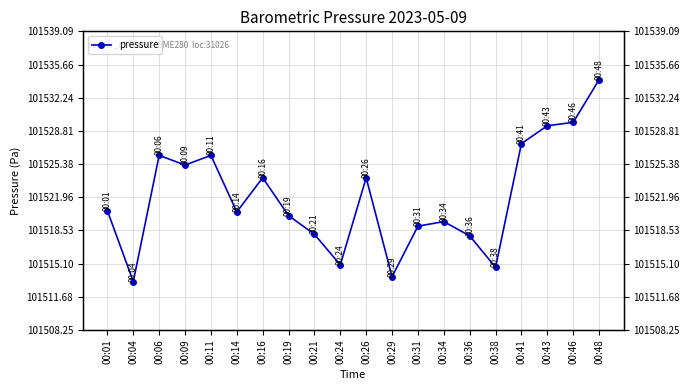

Approximately how many times larger is the value at 00:24 compared to 00:34?

1.0